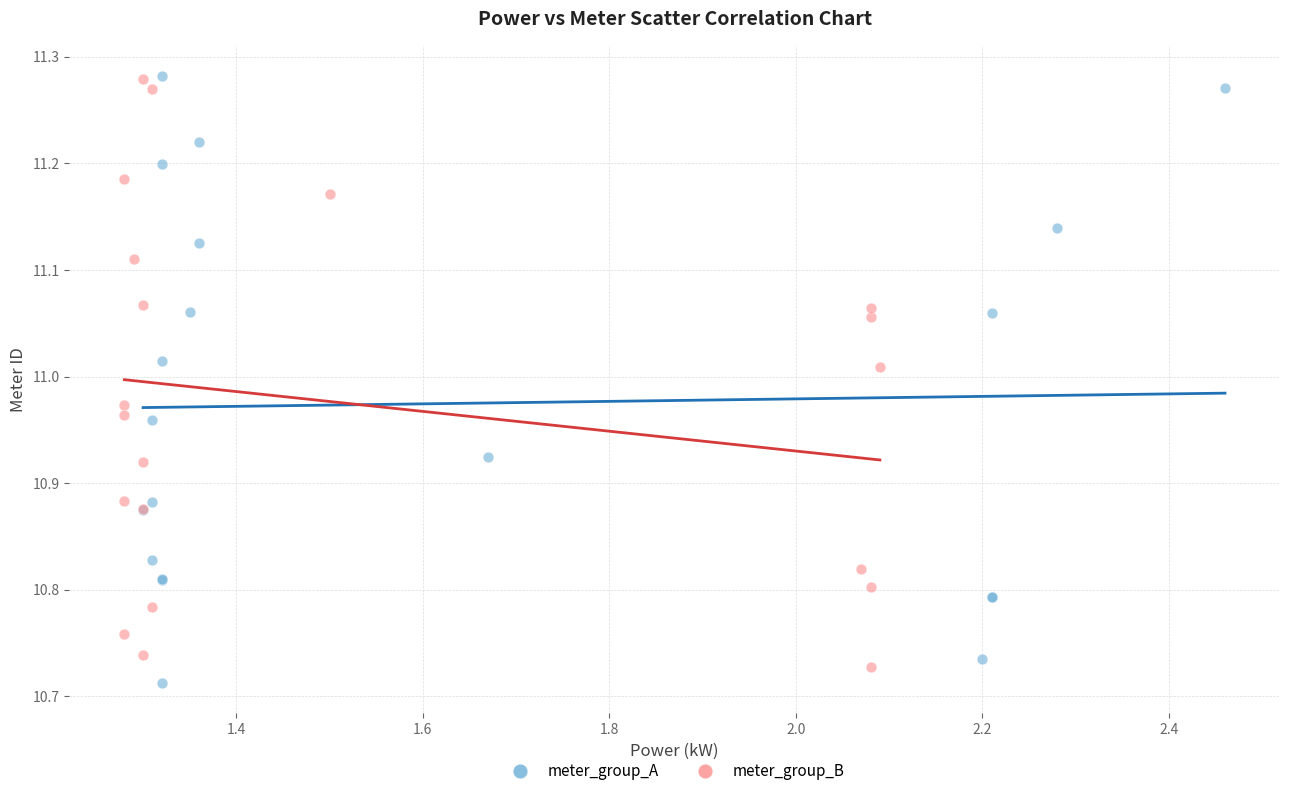

Which series has the largest Y range (max minus min)?

meter_group_A